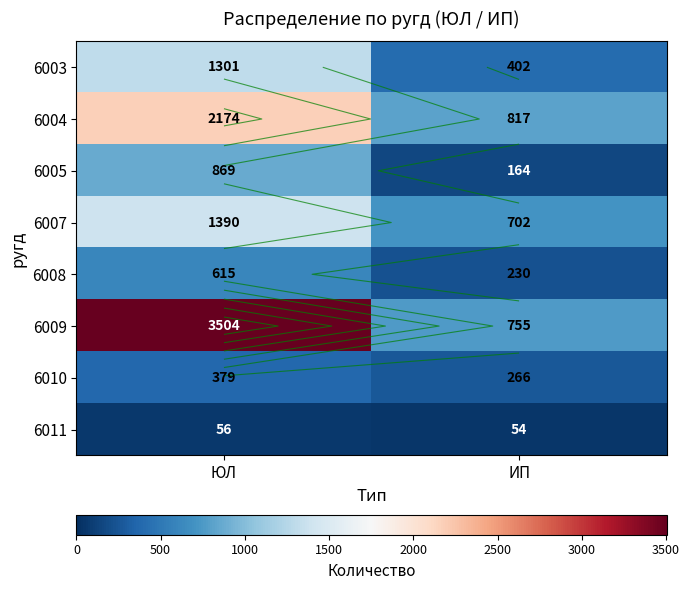

Which series has the largest total across all categories?

6009